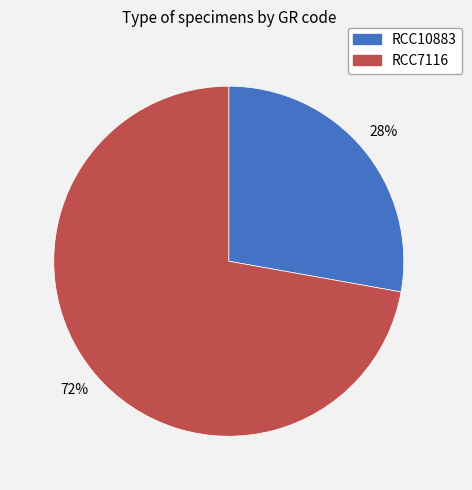

What is the majority slice?

RCC7116